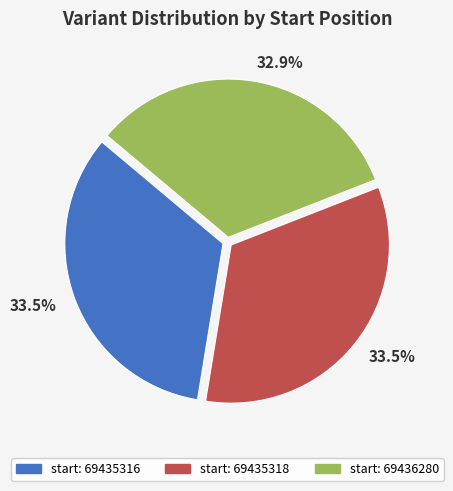

How many segments does this pie chart have?

3